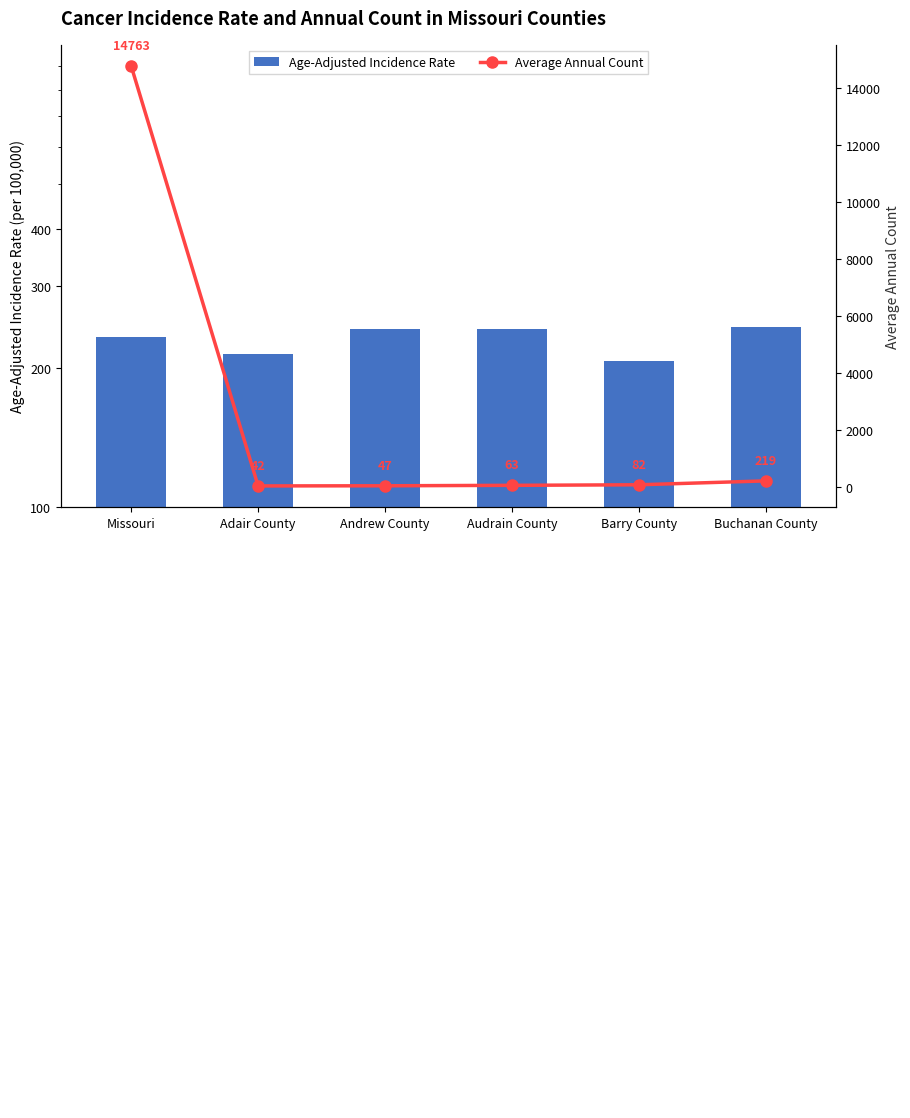

At which category is the sum across all series the highest?

Missouri